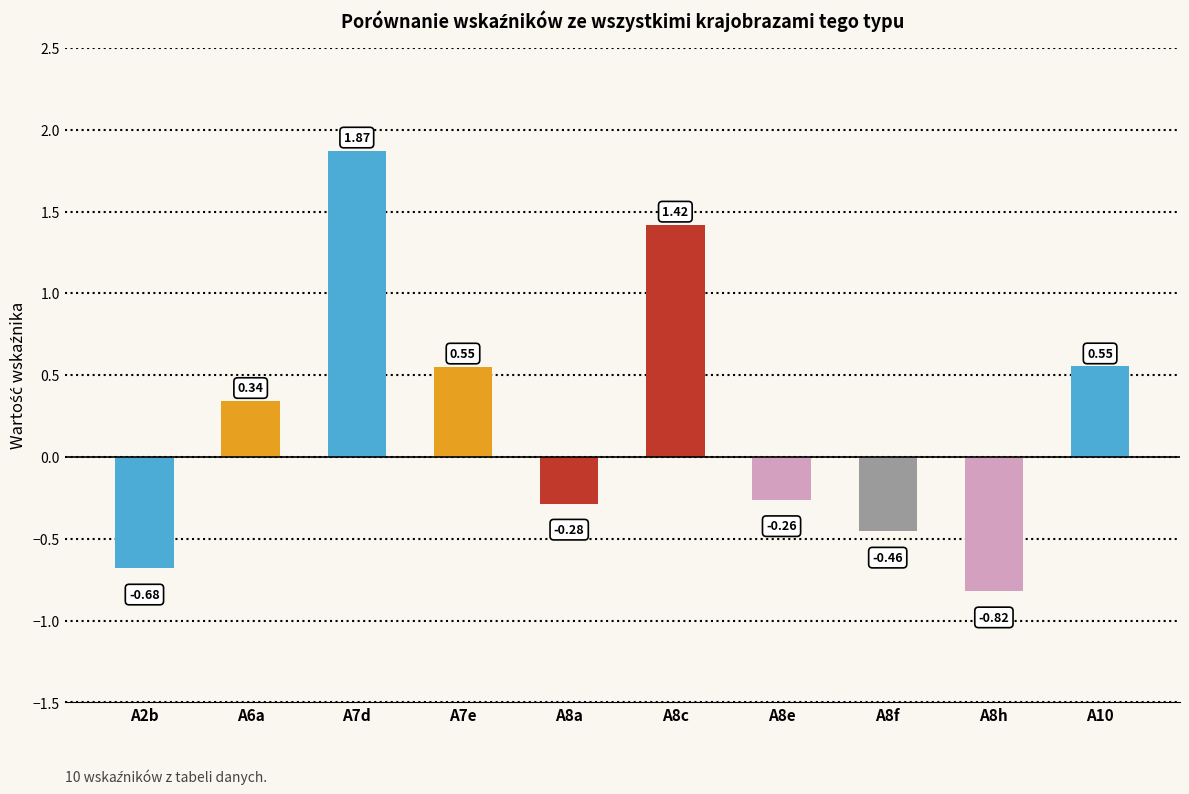

How many bars are there in total?

10